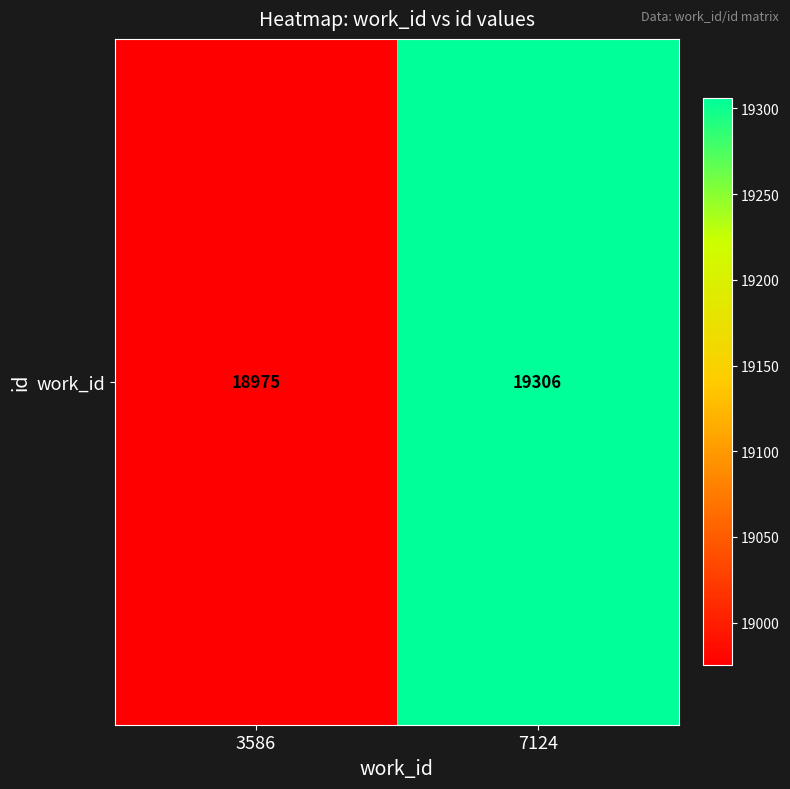

Approximately how many times larger is the value at 3586 compared to 7124?

1.0